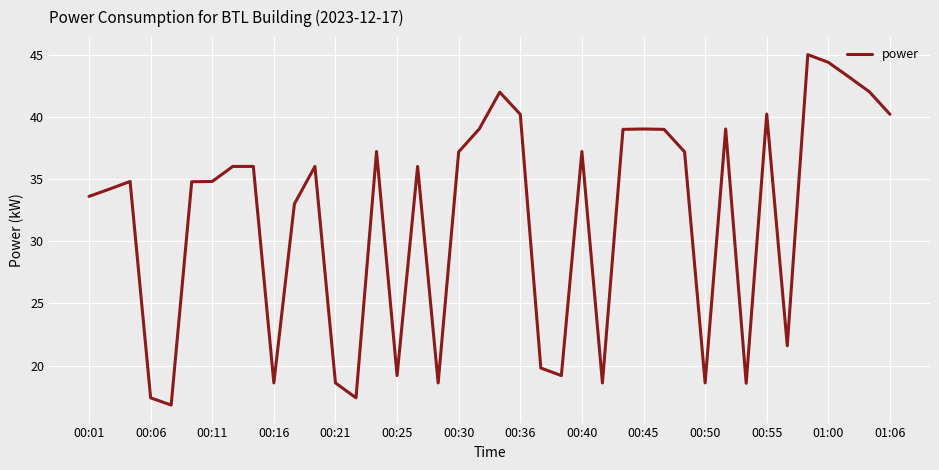

What is the maximum value shown in the chart?

45.0